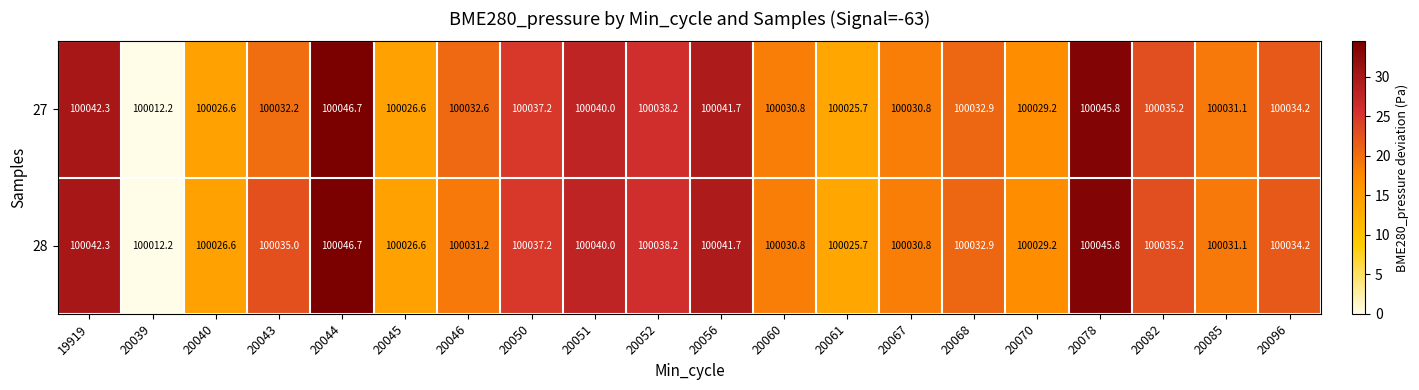

How many series are shown in this chart?

2